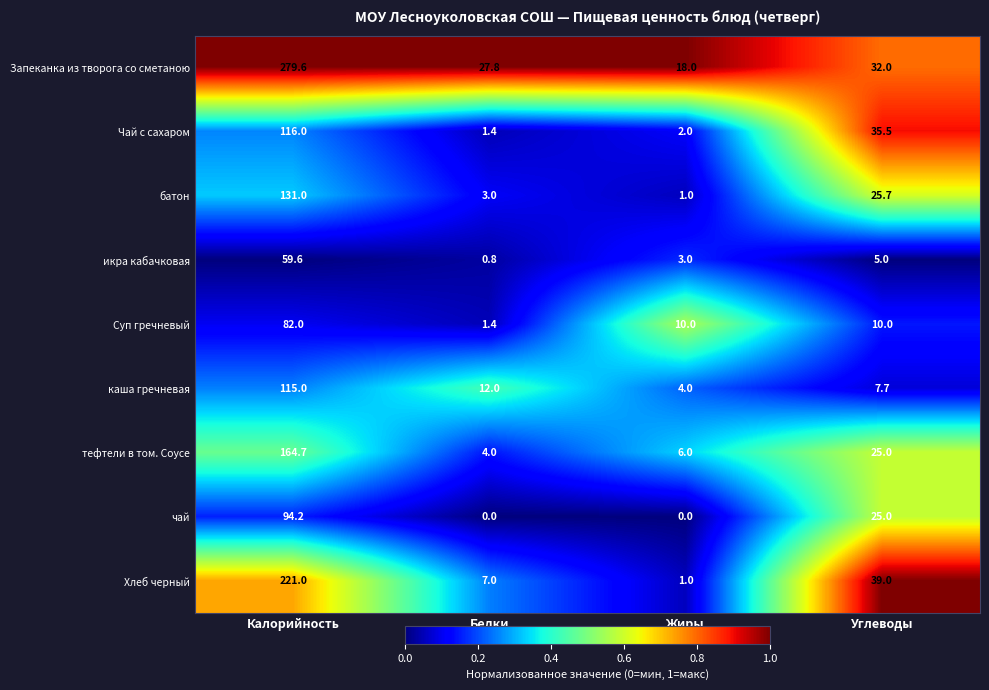

What is the difference between the highest and lowest values at Жиры?

18.0